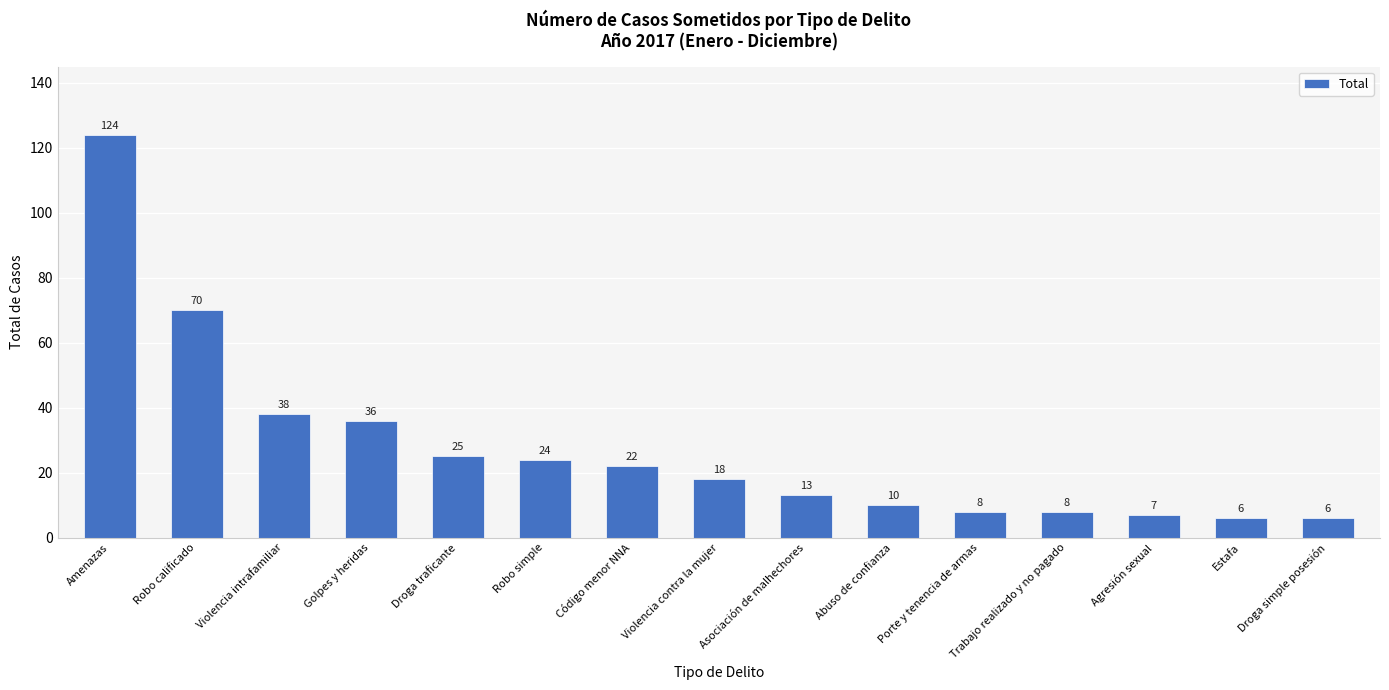

Reading left to right, what are all the values shown in this chart?

Amenazas=124	Robo calificado=70	Violencia intrafamiliar=38	Golpes y heridas=36	Droga traficante=25	Robo simple=24	Código menor NNA=22	Violencia contra la mujer=18	Asociación de malhechores=13	Abuso de confianza=10	Porte y tenencia de armas=8	Trabajo realizado y no pagado=8	Agresión sexual=7	Estafa=6	Droga simple posesión=6